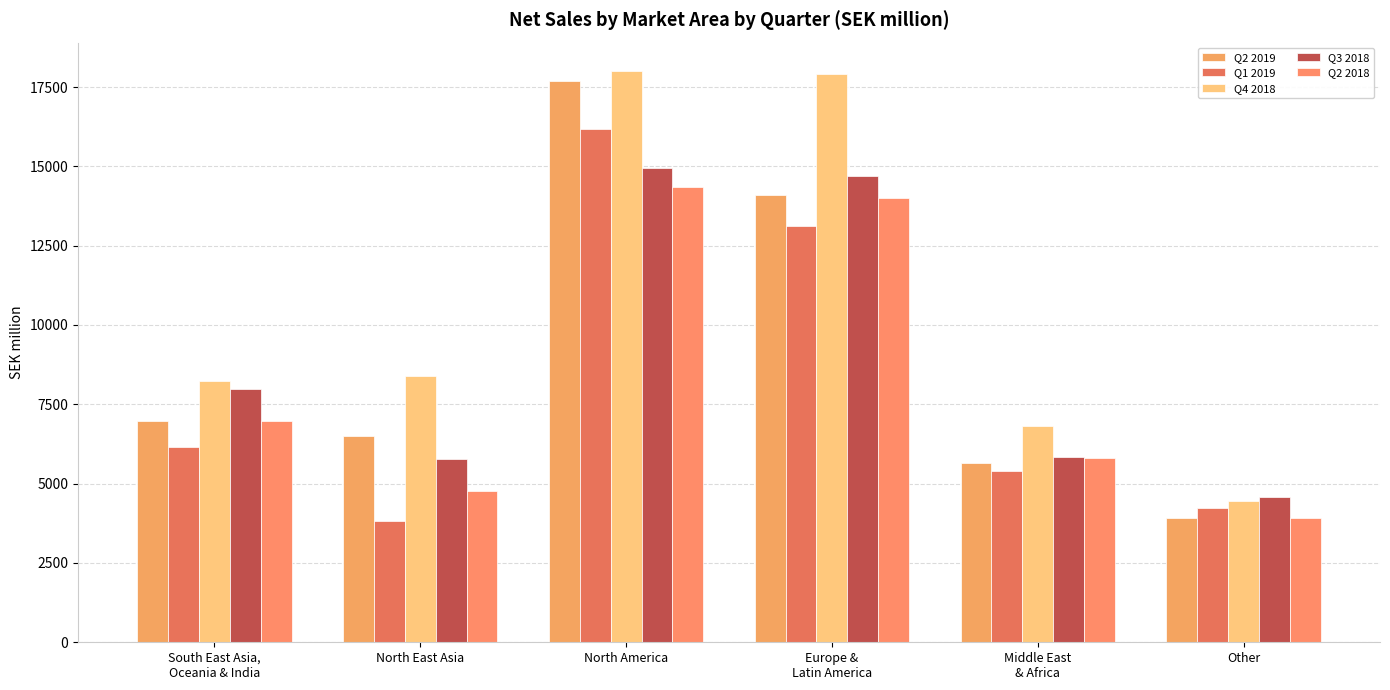

How many series are shown in this chart?

5